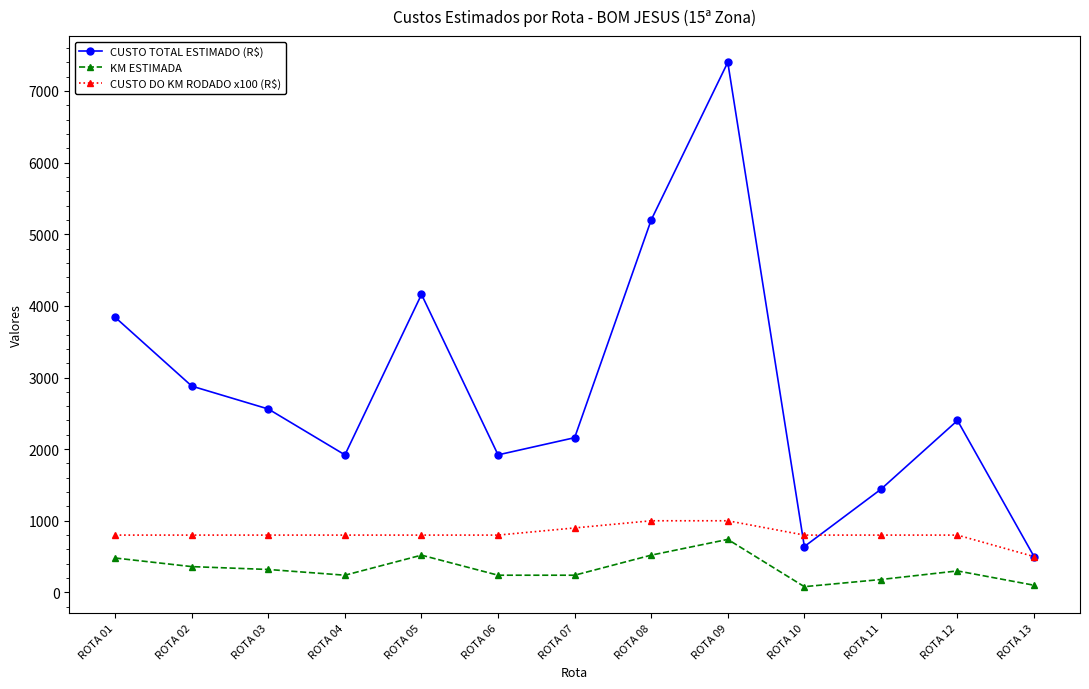

Which series has the widest spread of values?

CUSTO TOTAL ESTIMADO (R$)